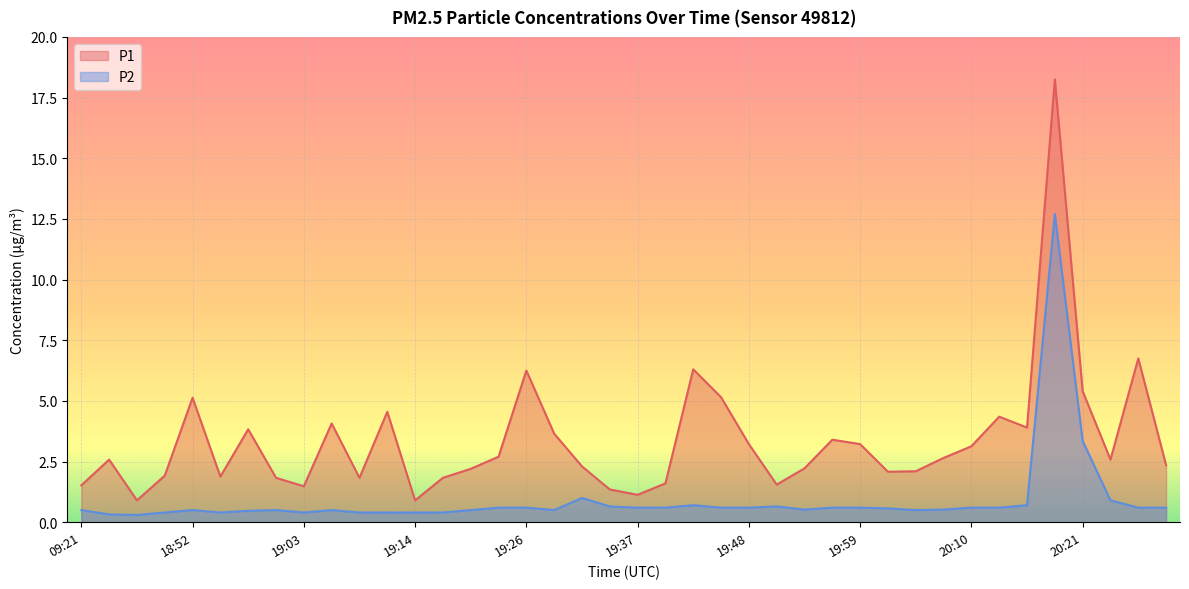

Is the value of P1 at 19:31 greater than the value of P2 at 19:14?

Yes